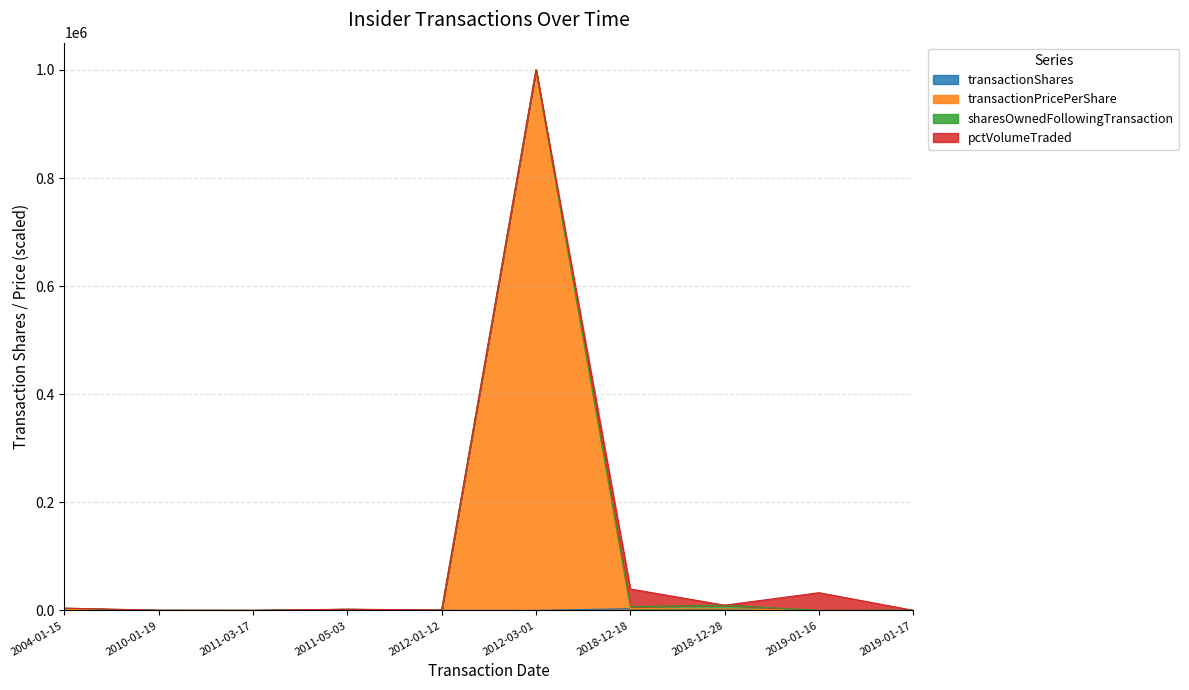

At which category does transactionValue reach its first local peak?

2011-05-03